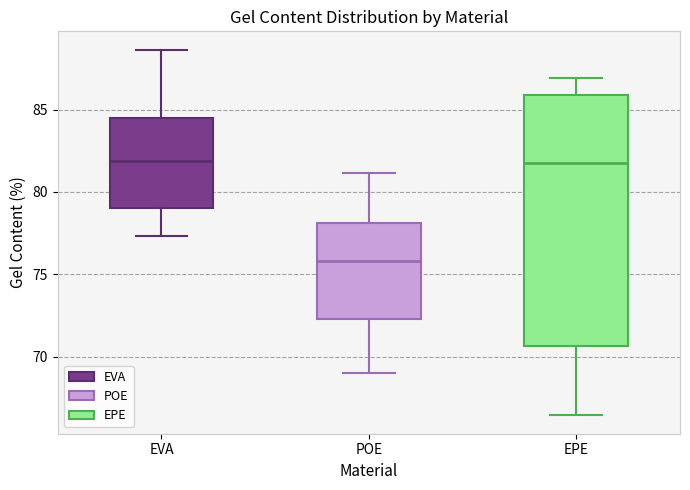

Reading left to right, transcribe this box plot: for each box, give where its median line is, the range the box spans, and where its two whiskers end, as read against the y-axis. The values are not printed on the chart, so give them approximately, as read against the axis.

EVA: median 82.0, box 79.0 to 84.5, whiskers 77.5 to 88.5
POE: median 76.0, box 72.5 to 78.0, whiskers 69.0 to 81.0
EPE: median 82.0, box 70.5 to 86.0, whiskers 66.5 to 87.0